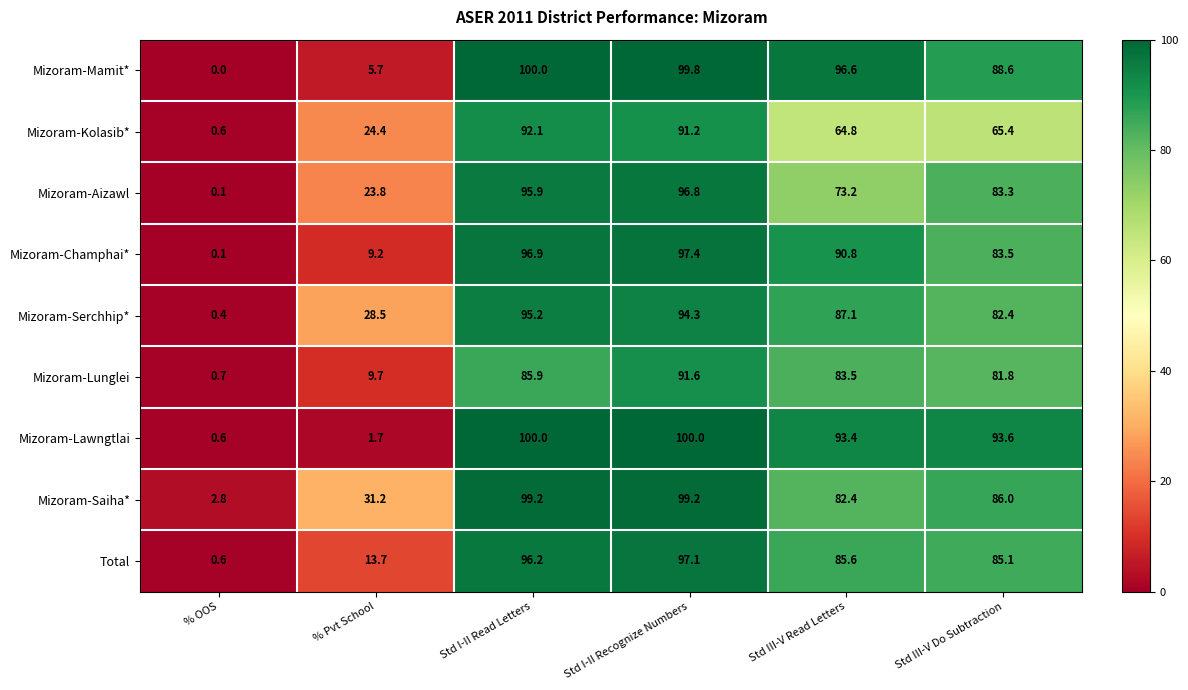

What is the difference between the highest and lowest values at Std III-V Read Letters?

31.8